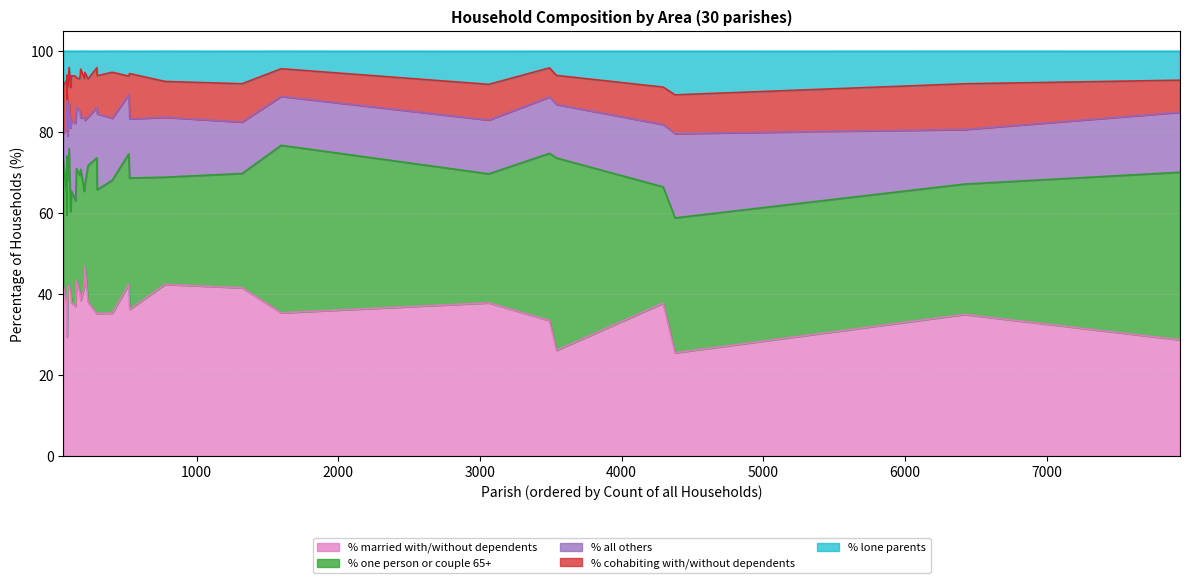

The % one person or couple 65+ series shows 41.3 at St. Leonards and St. Ives. True or false?

True